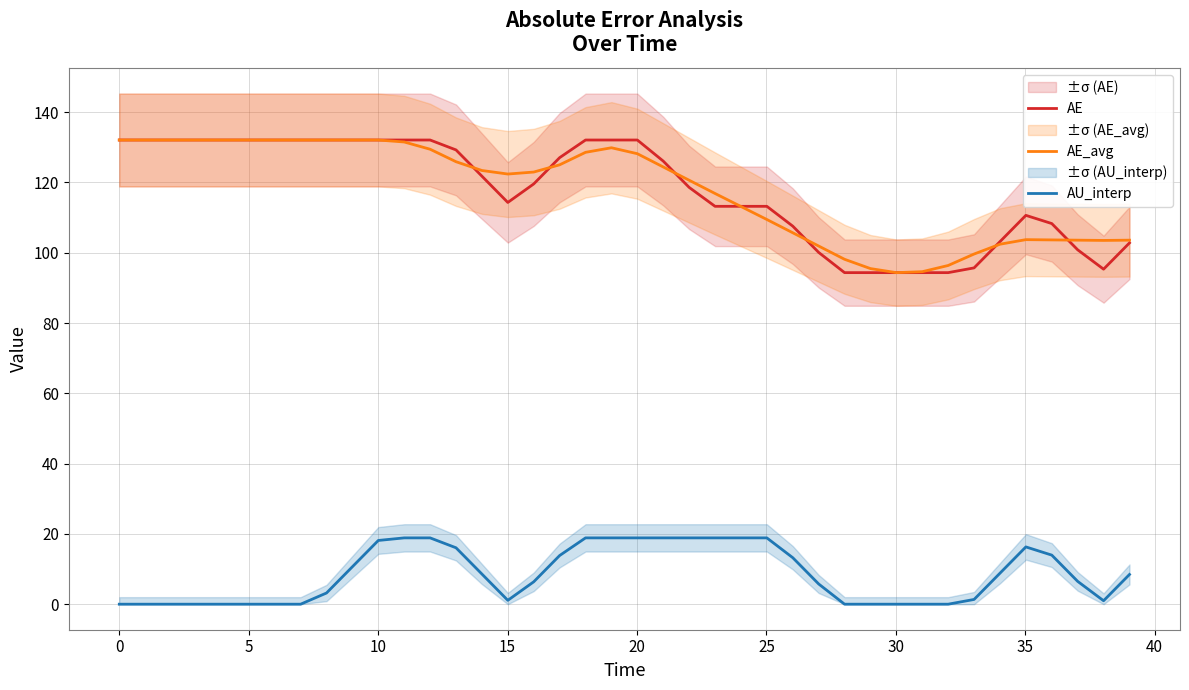

What are all the series names shown in the legend?

AE, AE_avg, AU_interp